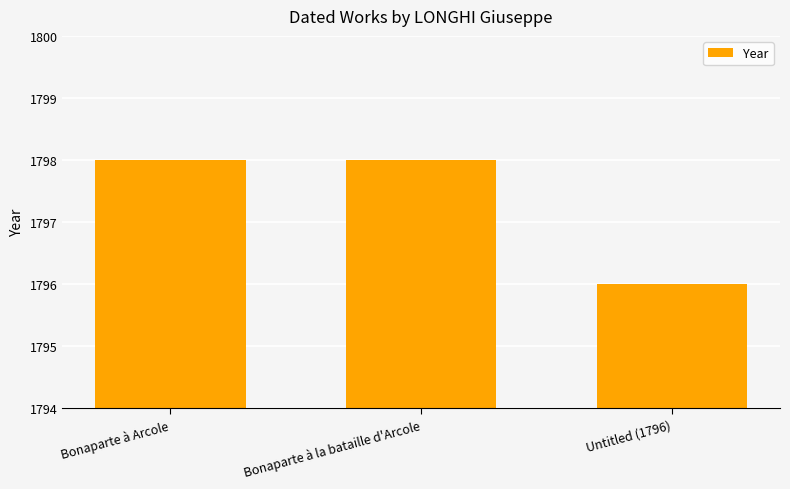

True or false: the data shows 1798 at Bonaparte à la bataille d'Arcole.

True